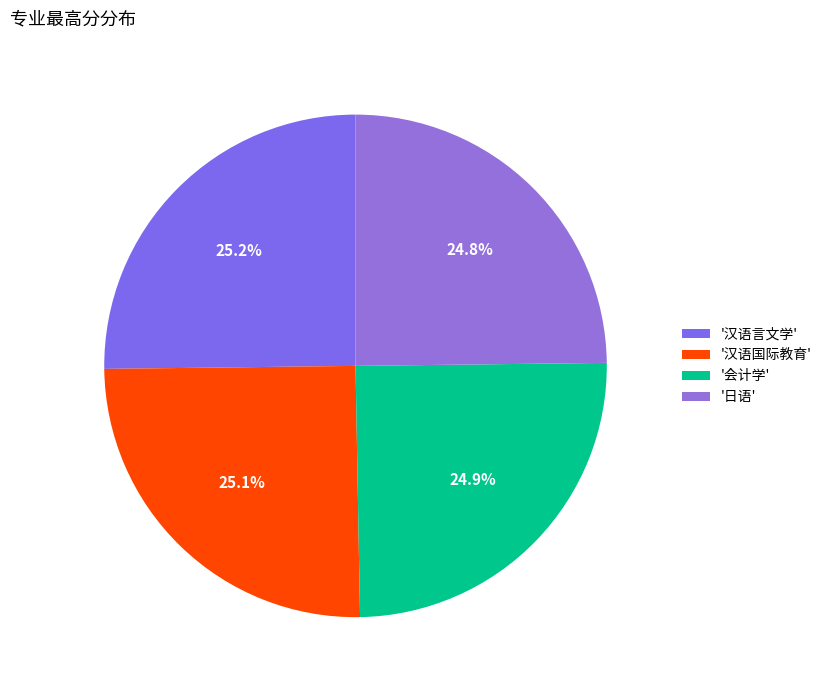

Count the number of slices in the pie.

4